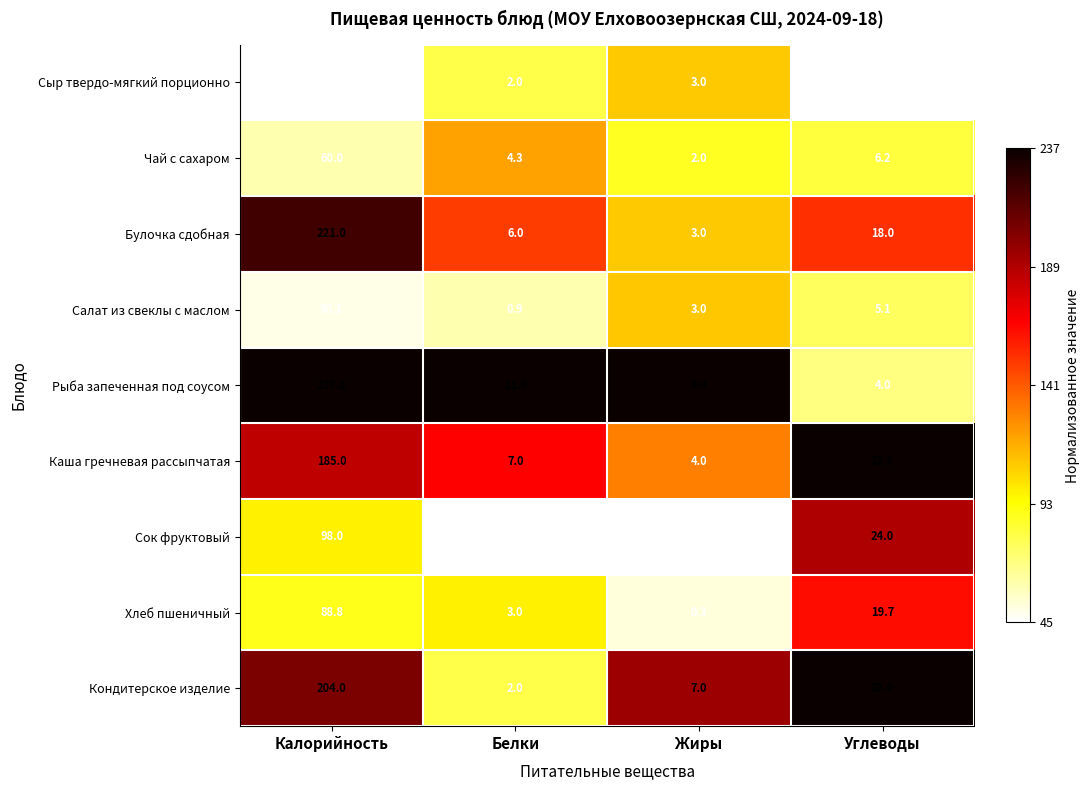

Which category has the highest value in the Кондитерское изделие series?

Калорийность